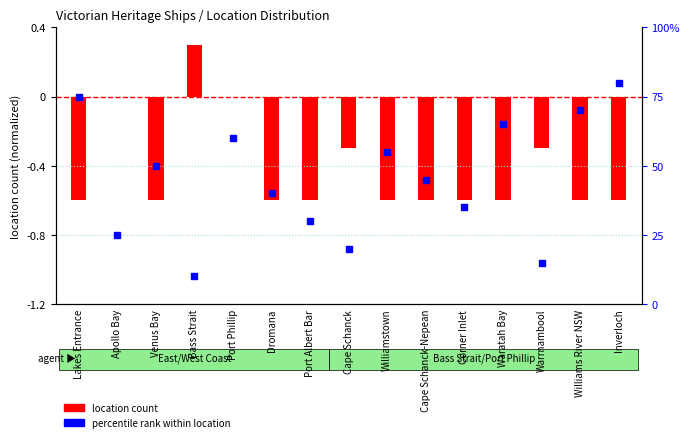

Between Warrnambool and Port Phillip, which is larger?

Port Phillip